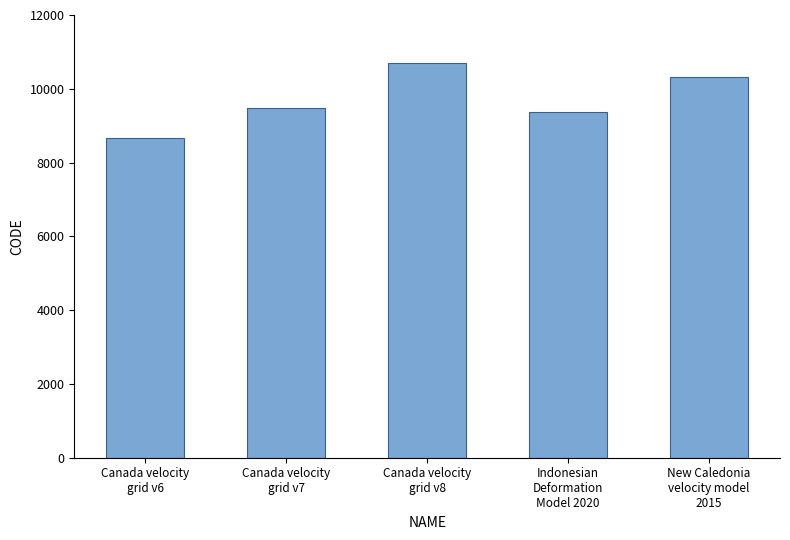

What is the difference between the second highest and minimum values?

1647